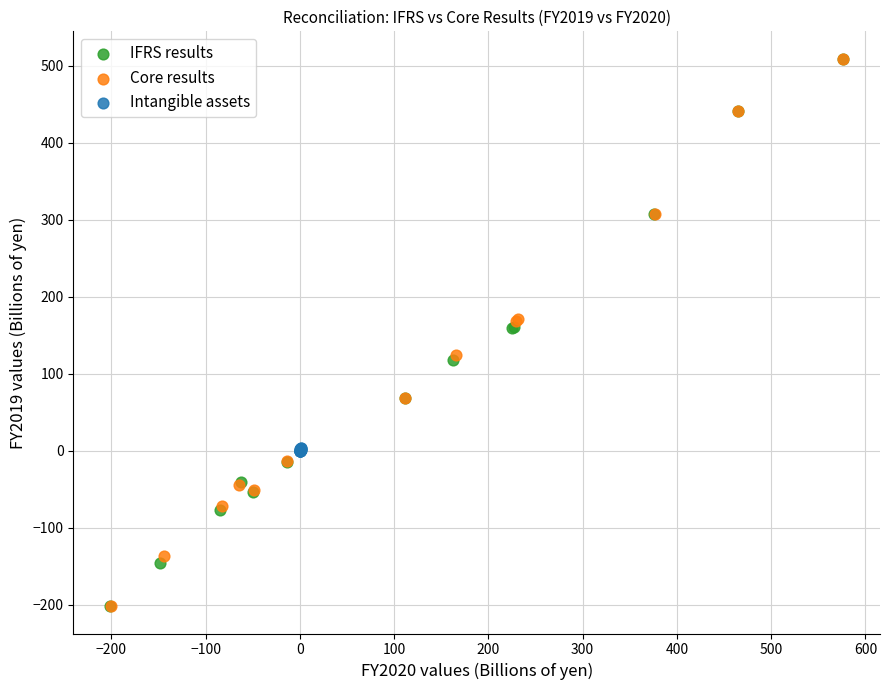

What are all the series names shown in the legend?

IFRS results, Core results, Intangible assets